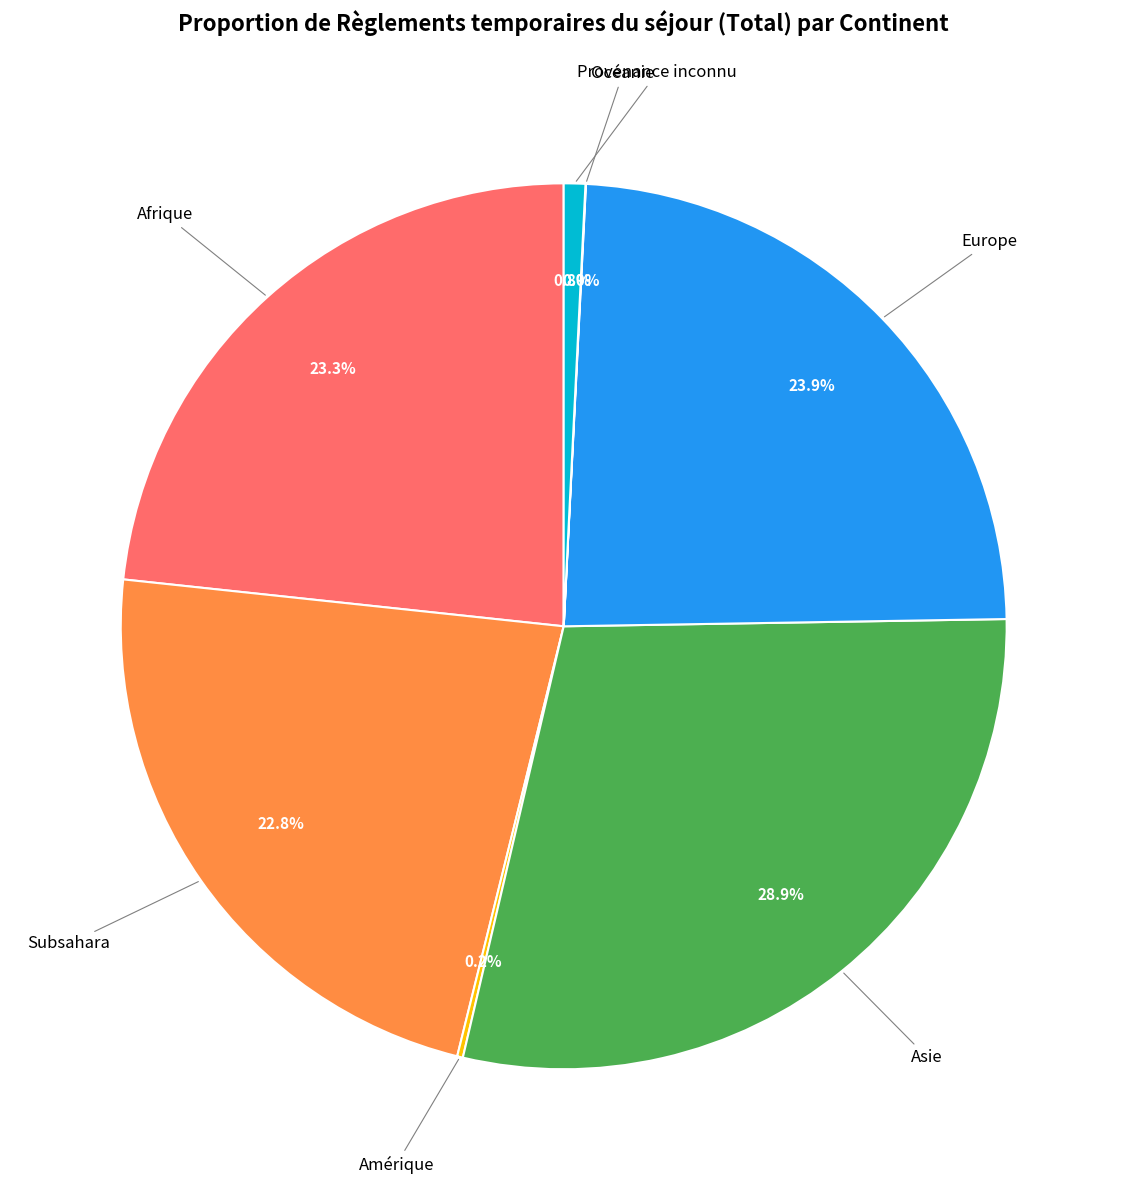

Does any single category account for the majority?

No